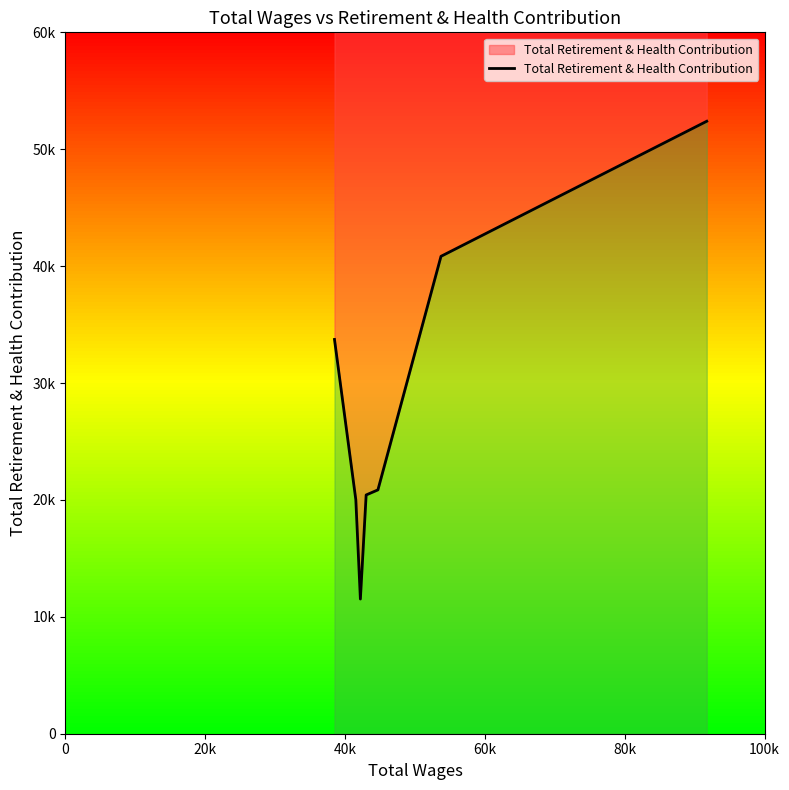

Between 80k and 20k, which is larger?

80k